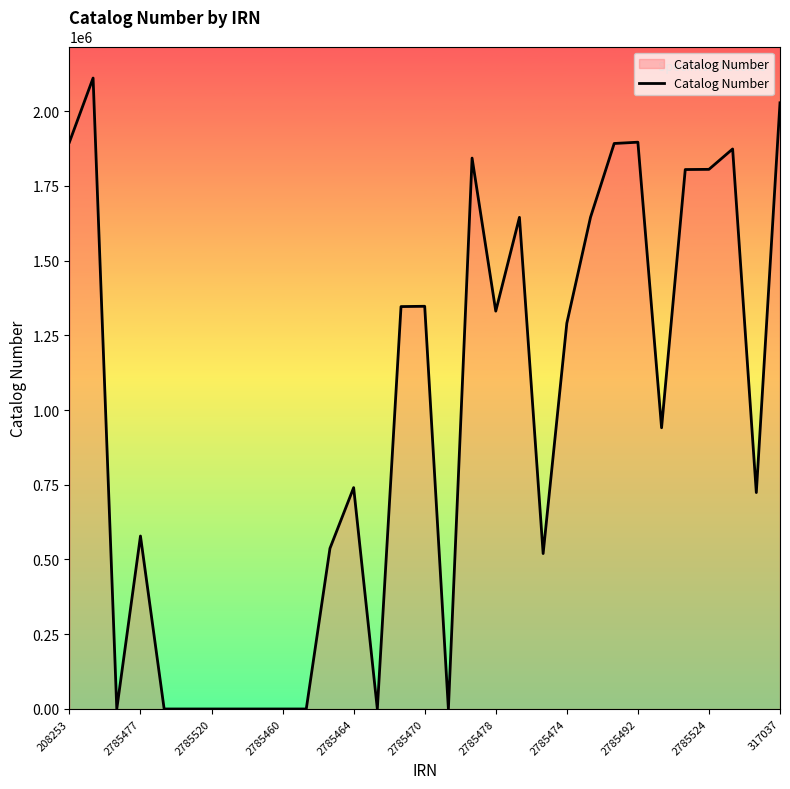

What is the maximum value shown in the chart?

2110415